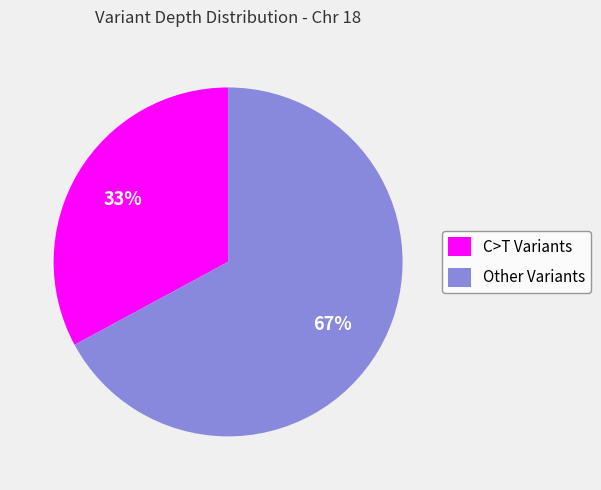

Is it true that C>T Variants is 23% of the pie?

False